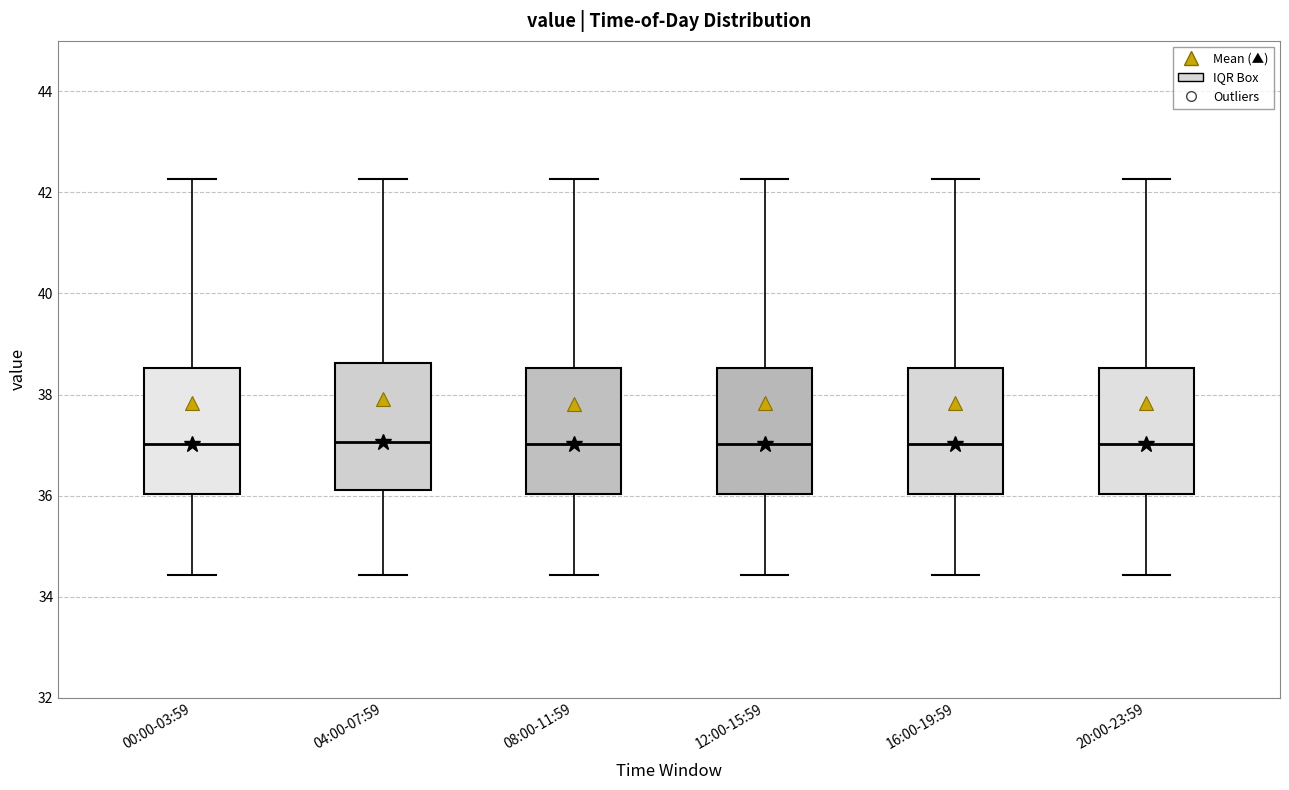

Reading left to right, read every box against the y-axis: the position of its median line, the range the box covers, and the ends of its whiskers. The values are not printed on the chart, so give them approximately, as read against the axis.

00:00-03:59: median 37.0, box 36.0 to 38.6, whiskers 34.4 to 42.2
04:00-07:59: median 37.0, box 36.2 to 38.6, whiskers 34.4 to 42.2
08:00-11:59: median 37.0, box 36.0 to 38.6, whiskers 34.4 to 42.2
12:00-15:59: median 37.0, box 36.0 to 38.6, whiskers 34.4 to 42.2
16:00-19:59: median 37.0, box 36.0 to 38.6, whiskers 34.4 to 42.2
20:00-23:59: median 37.0, box 36.0 to 38.6, whiskers 34.4 to 42.2